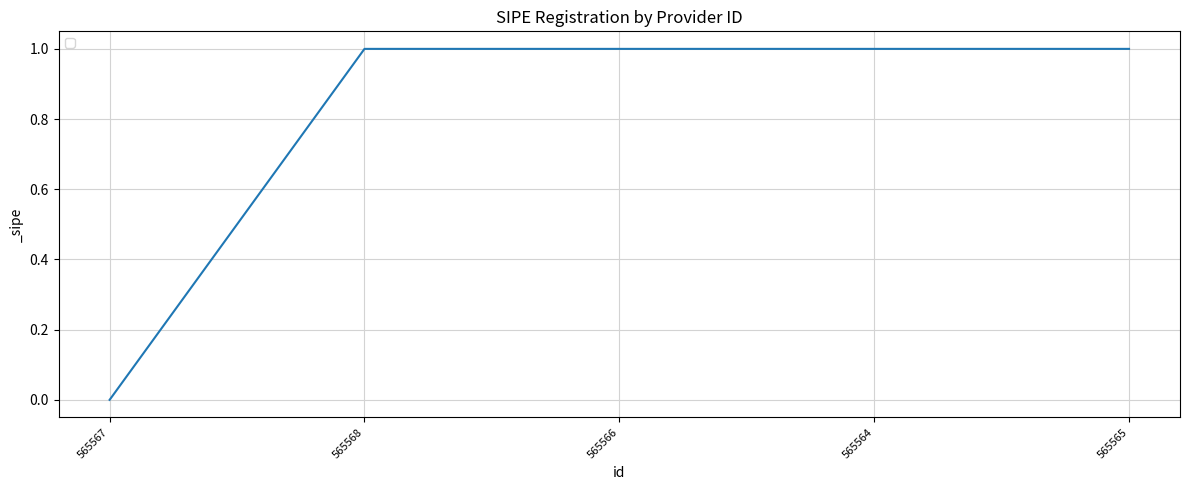

Reading left to right, list all the values displayed in this chart.

565567=0	565568=1	565566=1	565564=1	565565=1